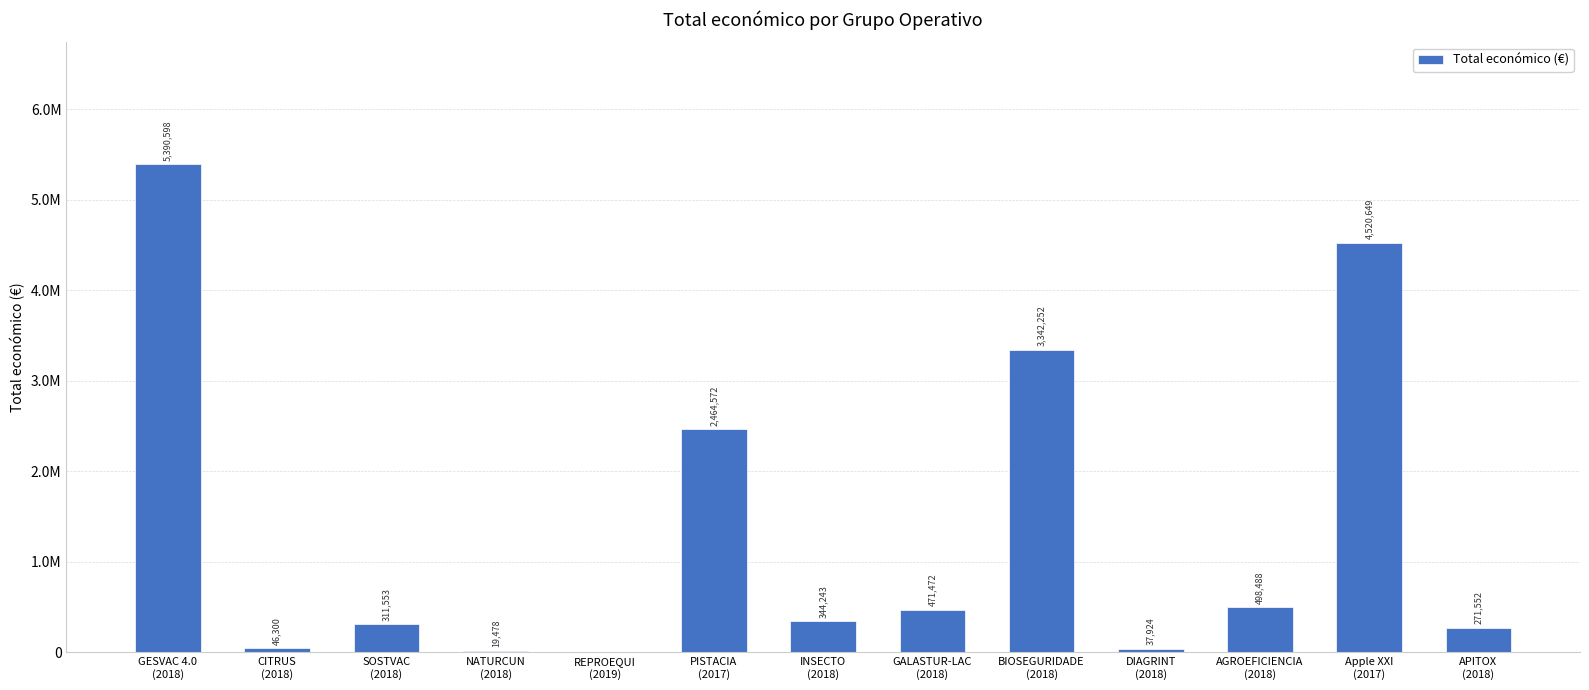

What is the sum of all values?

17719081